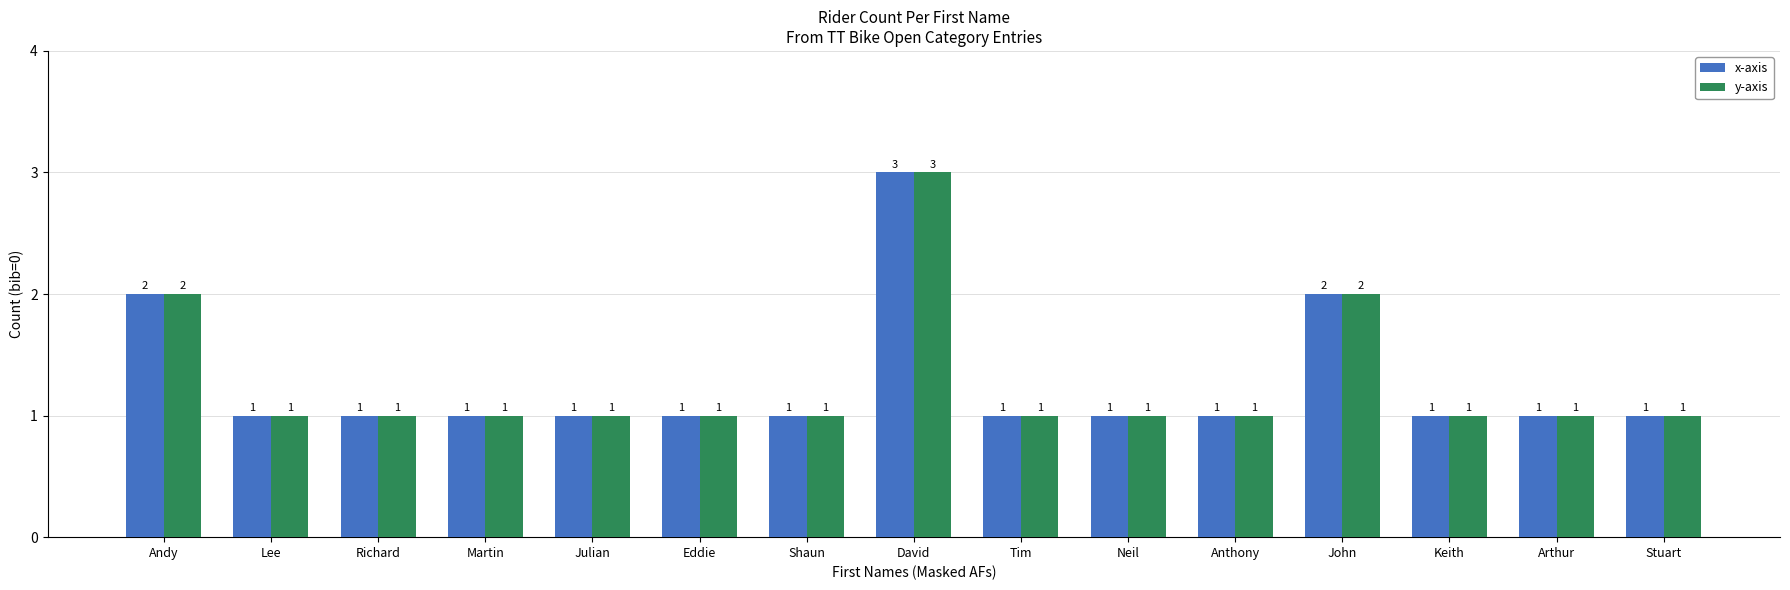

What is the difference between the maximum and minimum values in the y-axis series?

2